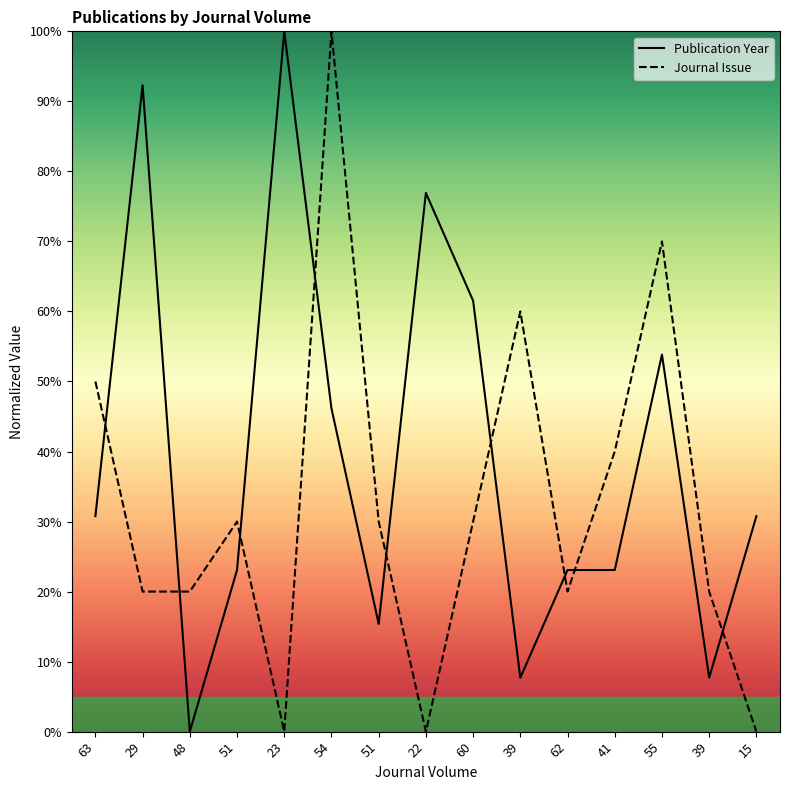

Is this an area chart (filled region under the line)?

No